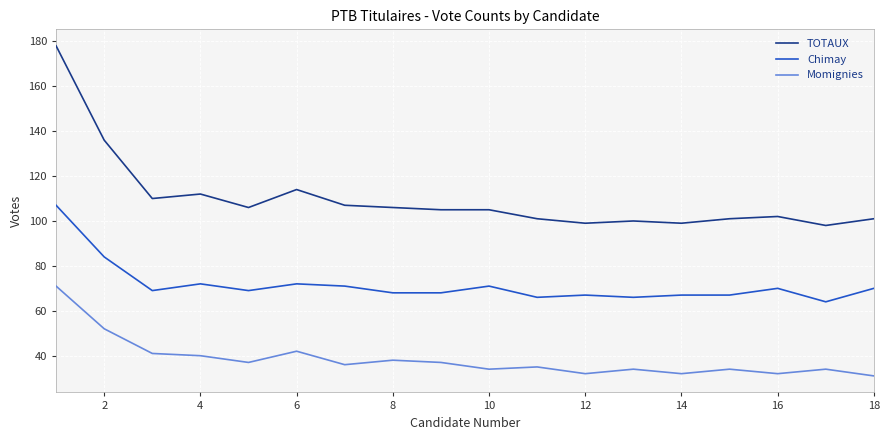

Which series has the widest spread of values?

TOTAUX